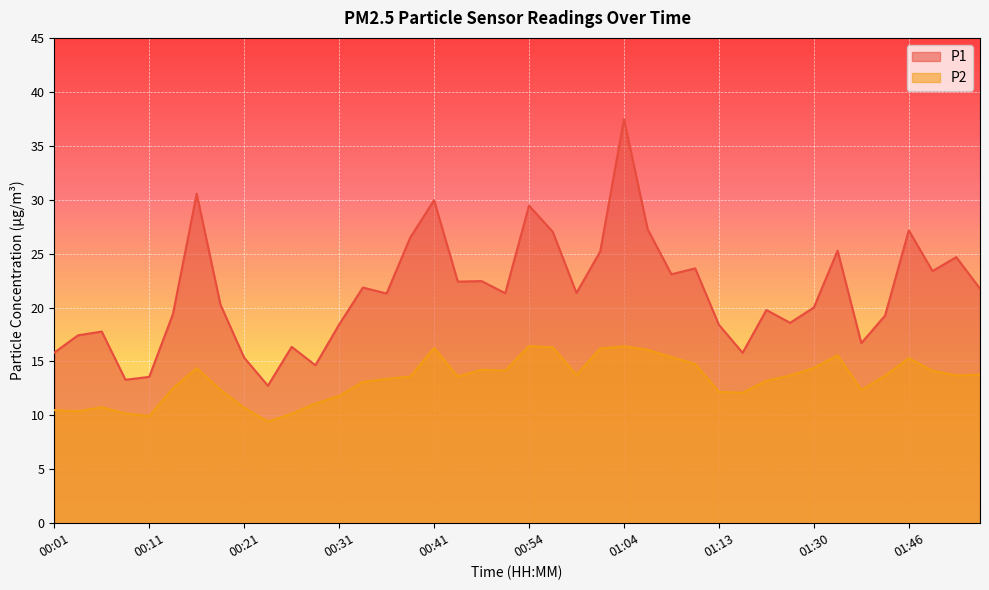

Where does the P2 series first go above 13?

00:16